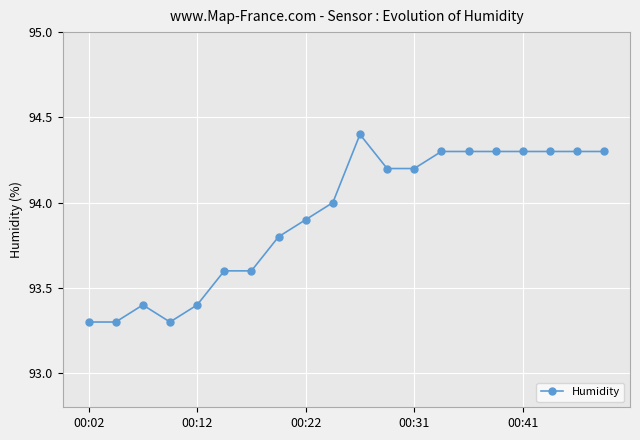

What is the value of the 8th point from the left?

93.8